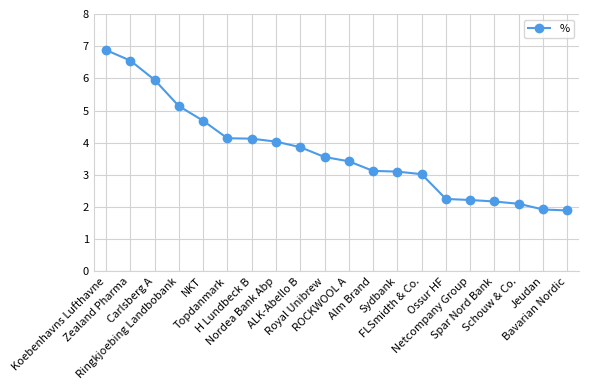

Between Schouw & Co. and Jeudan, which is larger?

Schouw & Co.